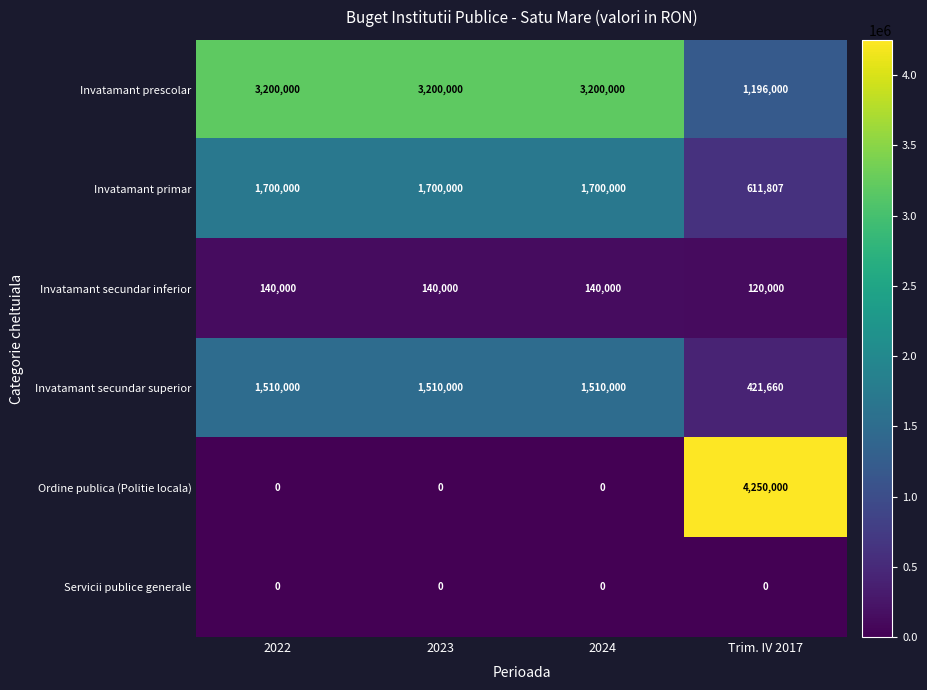

True or false: Invatamant secundar inferior has a value of 120000 at Trim. IV 2017.

True